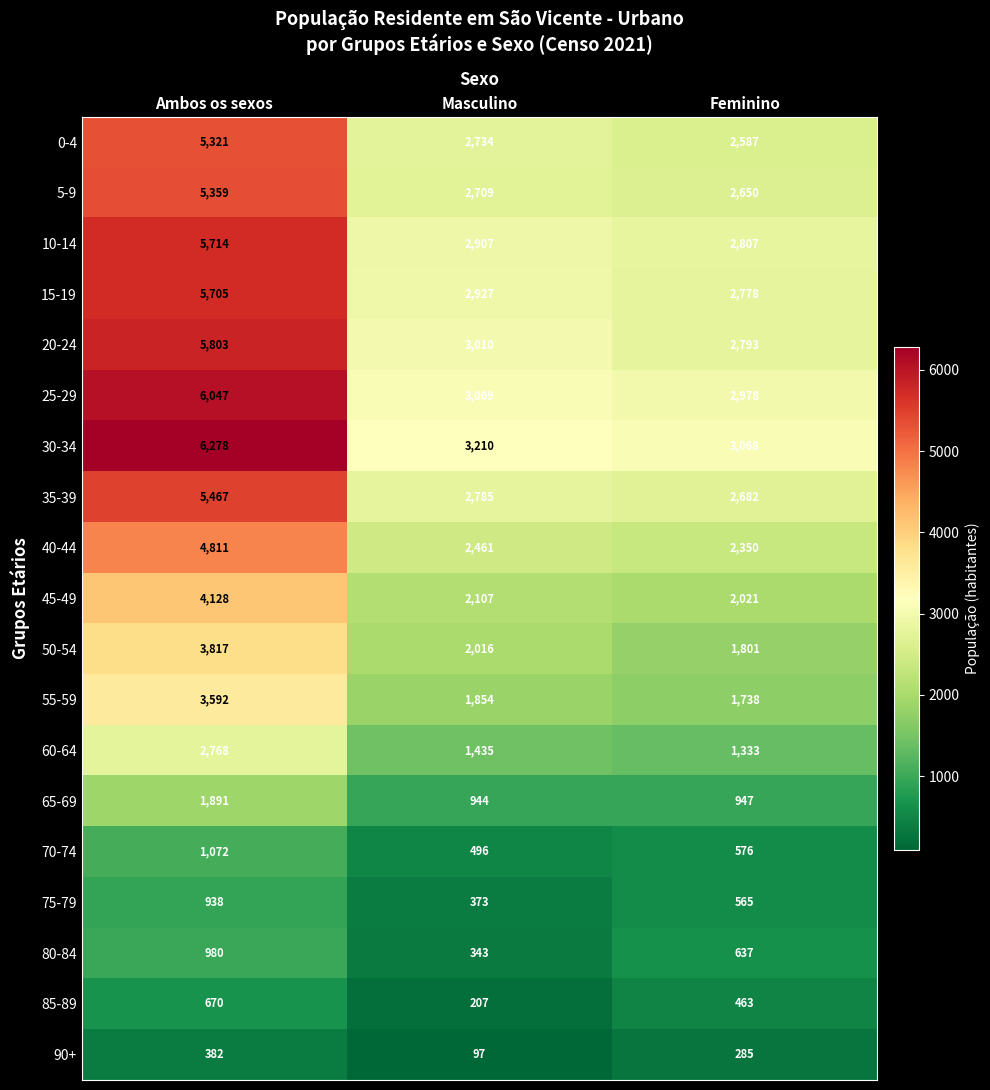

Which category has the lowest value across all series?

Masculino